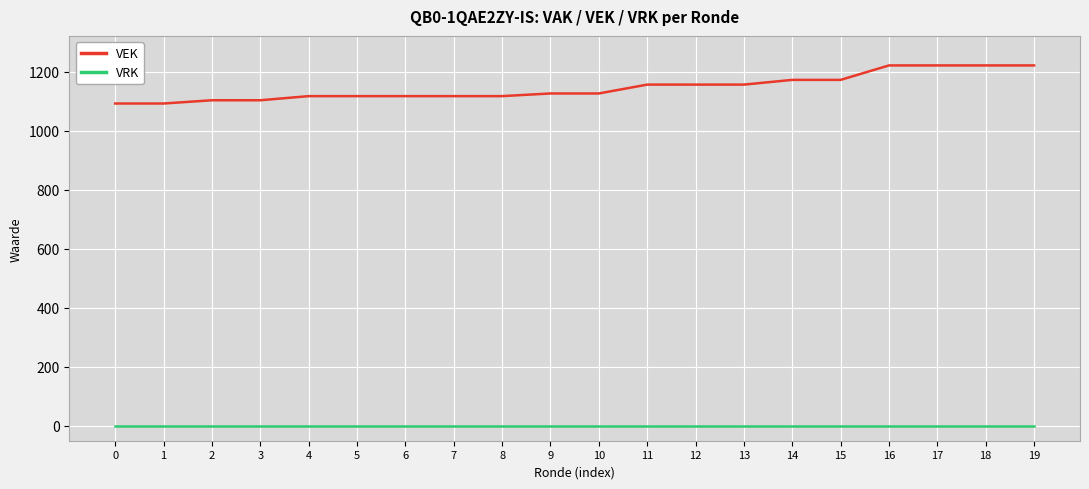

Reading left to right, list all the values displayed in this chart.

VEK: 1092	1092	1103	1103	1117	1117	1117	1117	1117	1126	1126	1156	1156	1156	1172	1172	1221	1221	1221	1221
VRK: 0	0	0	0	0	0	0	0	0	0	0	0	0	0	0	0	0	0	0	0